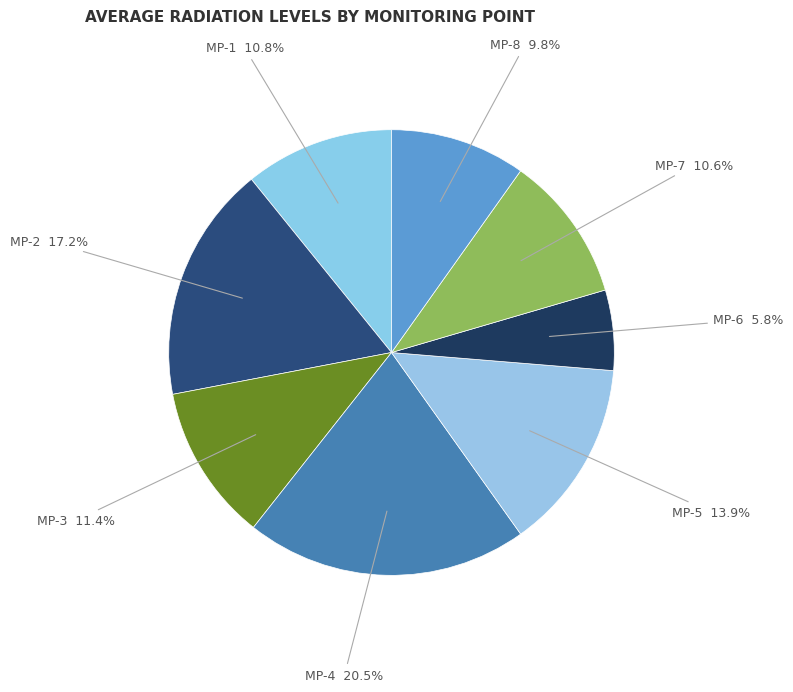

Which category has the biggest portion of the pie?

MP-4